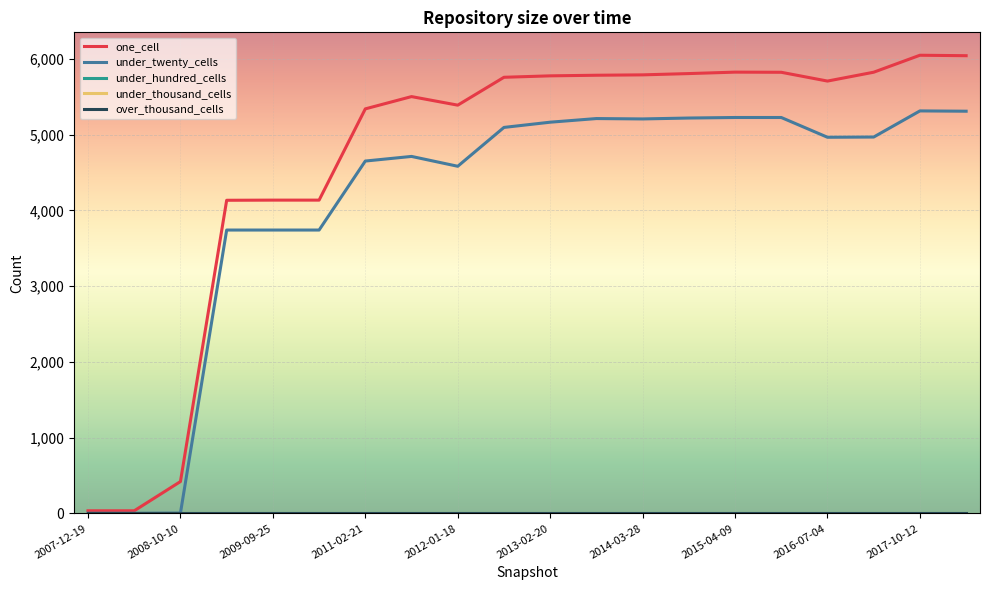

Which series has the widest spread of values?

one_cell